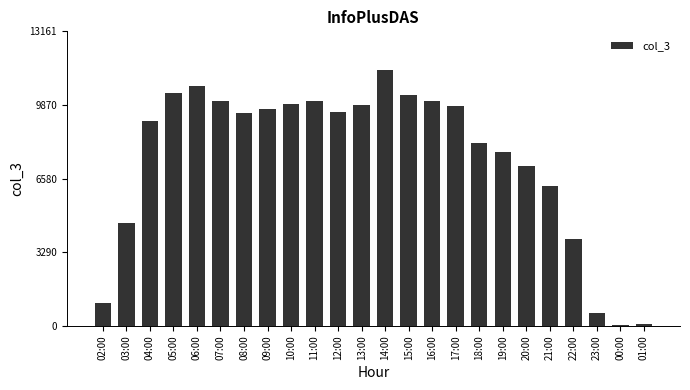

Count the number of categories in the chart.

24